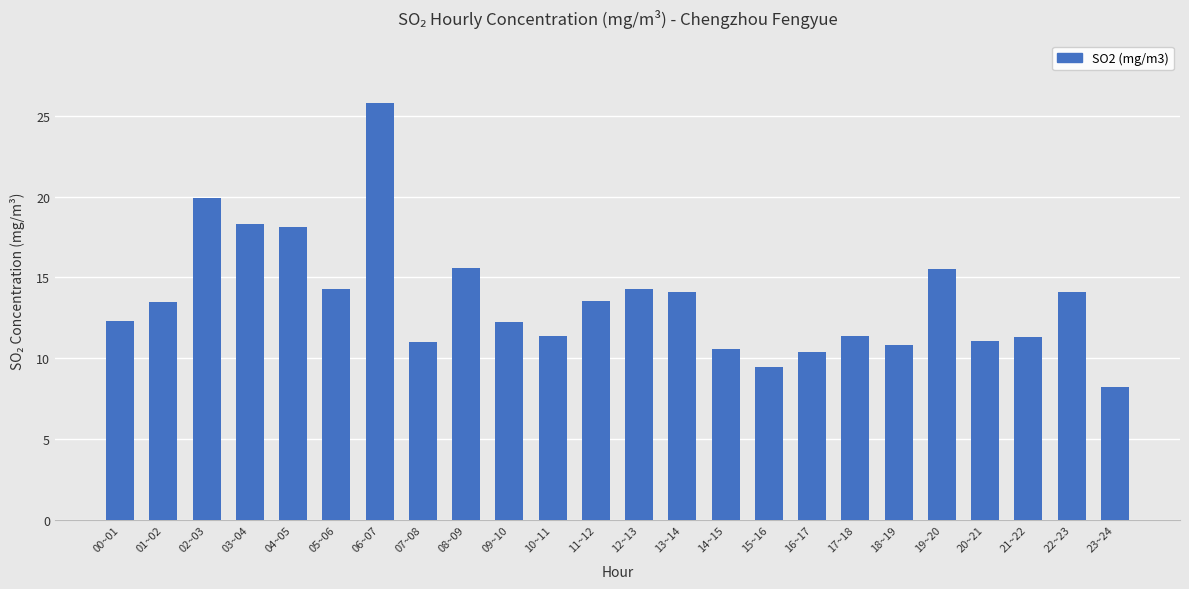

What is the label of the 21st bar from the left?

20~21